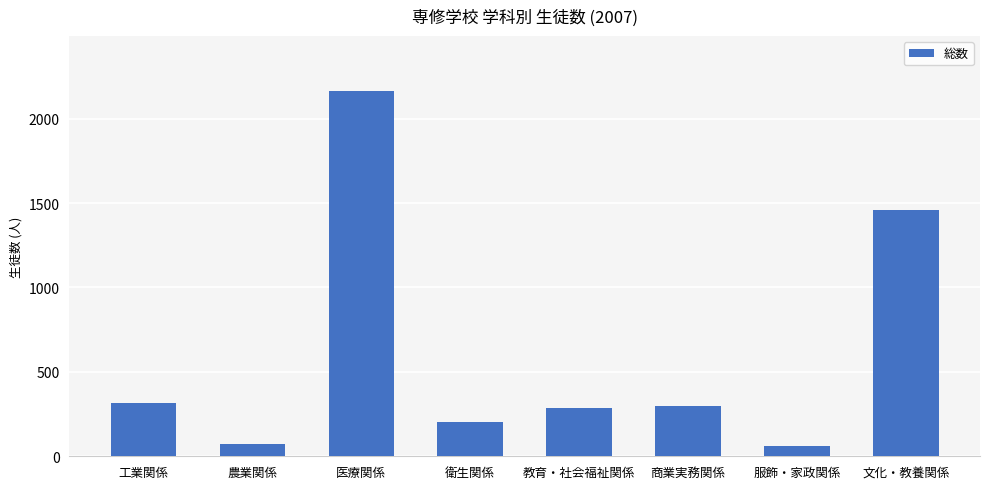

At which category does the chart reach its peak across all series?

医療関係